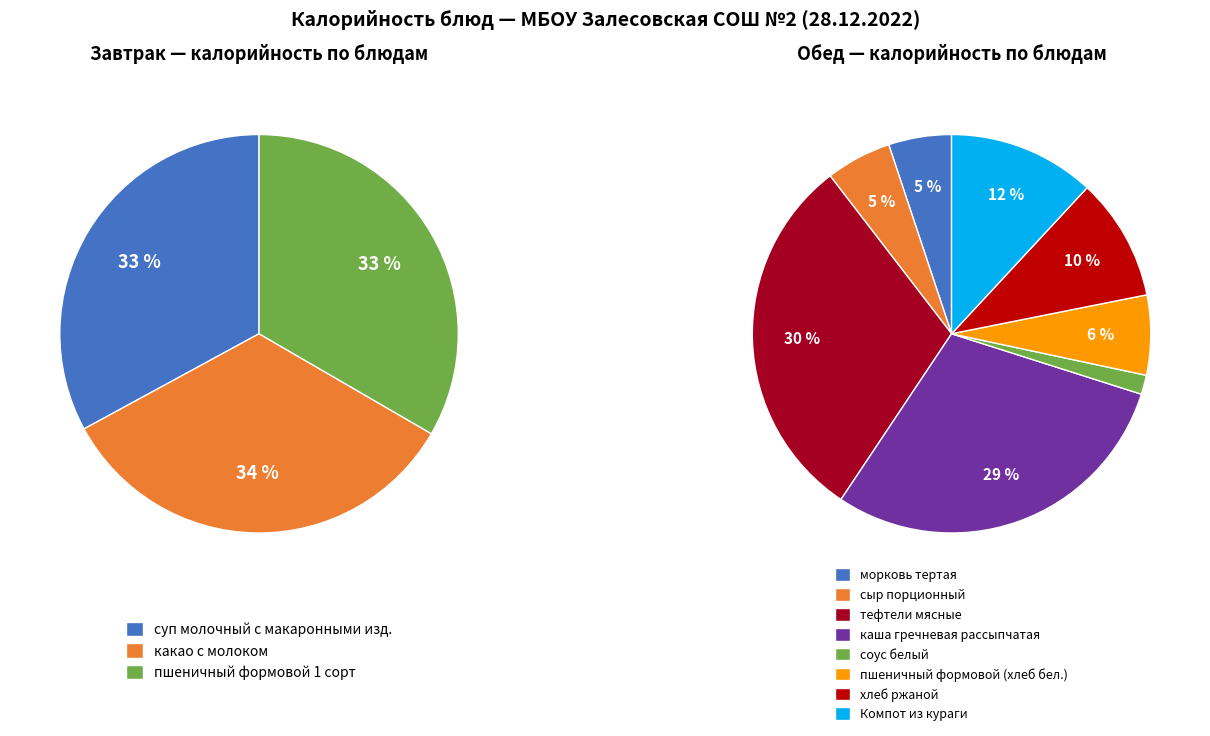

To the nearest percent, what portion does Обед (ИТОГО) represent?

71%